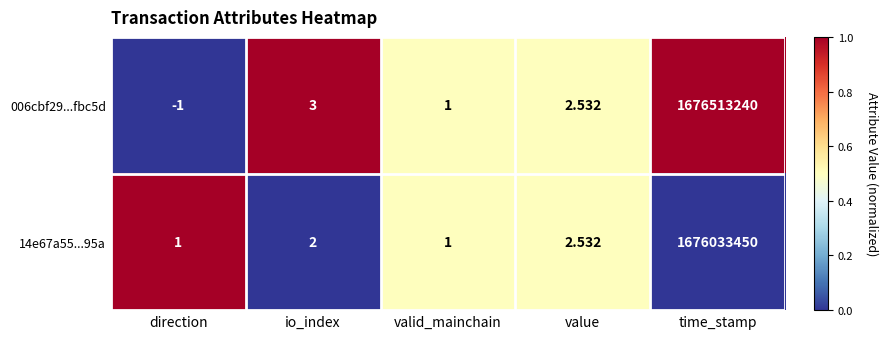

At which category does the chart reach its minimum across all series?

direction